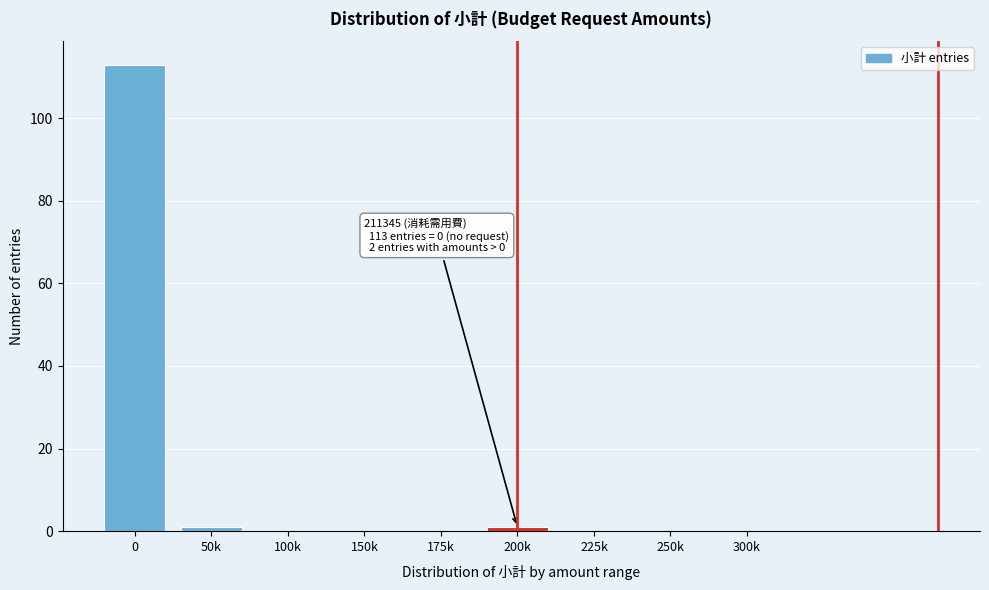

Reading right to left, list all the values displayed in this chart.

300k=0	250k=0	225k=0	200k=1	175k=0	150k=0	100k=0	50k=1	0=113